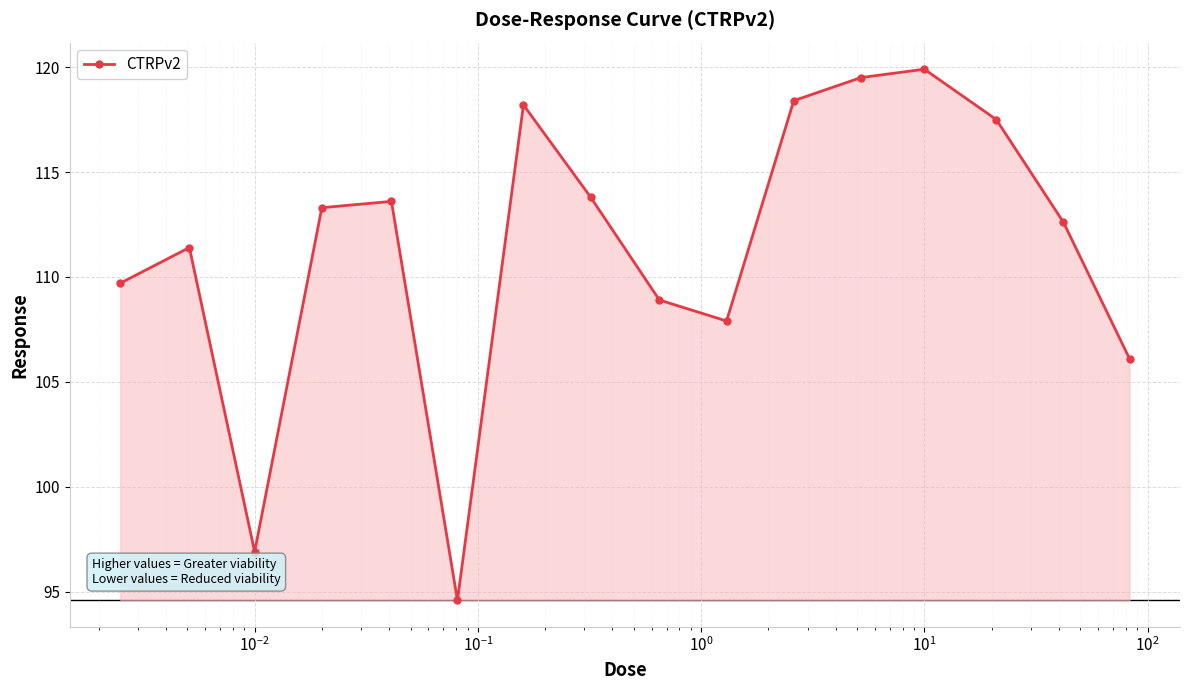

Reading left to right, transcribe all the data shown in this chart.

109.7	111.4	96.9	113.3	113.6	94.6	118.2	113.8	108.9	107.9	118.4	119.5	119.9	117.5	112.6	106.1